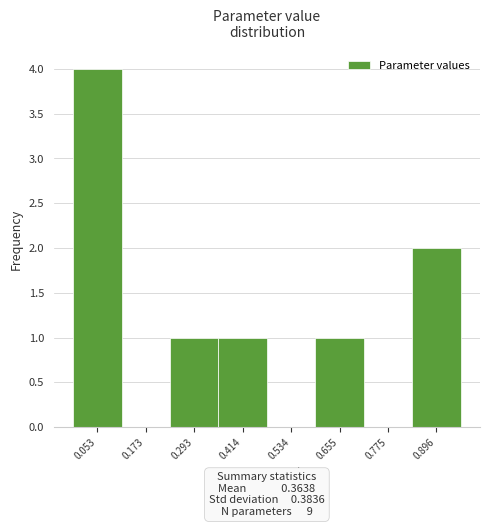

Reading left to right, list every bar in this chart as the range it spans on the x-axis followed by its height. Neither the bar edges nor the heights are printed on the chart, so give them approximately, as read against the axes.

0.00 to 0.12: 4
0.12 to 0.24: 0
0.24 to 0.36: 1
0.36 to 0.48: 1
0.48 to 0.60: 0
0.60 to 0.72: 1
0.72 to 0.84: 0
0.84 to 0.96: 2